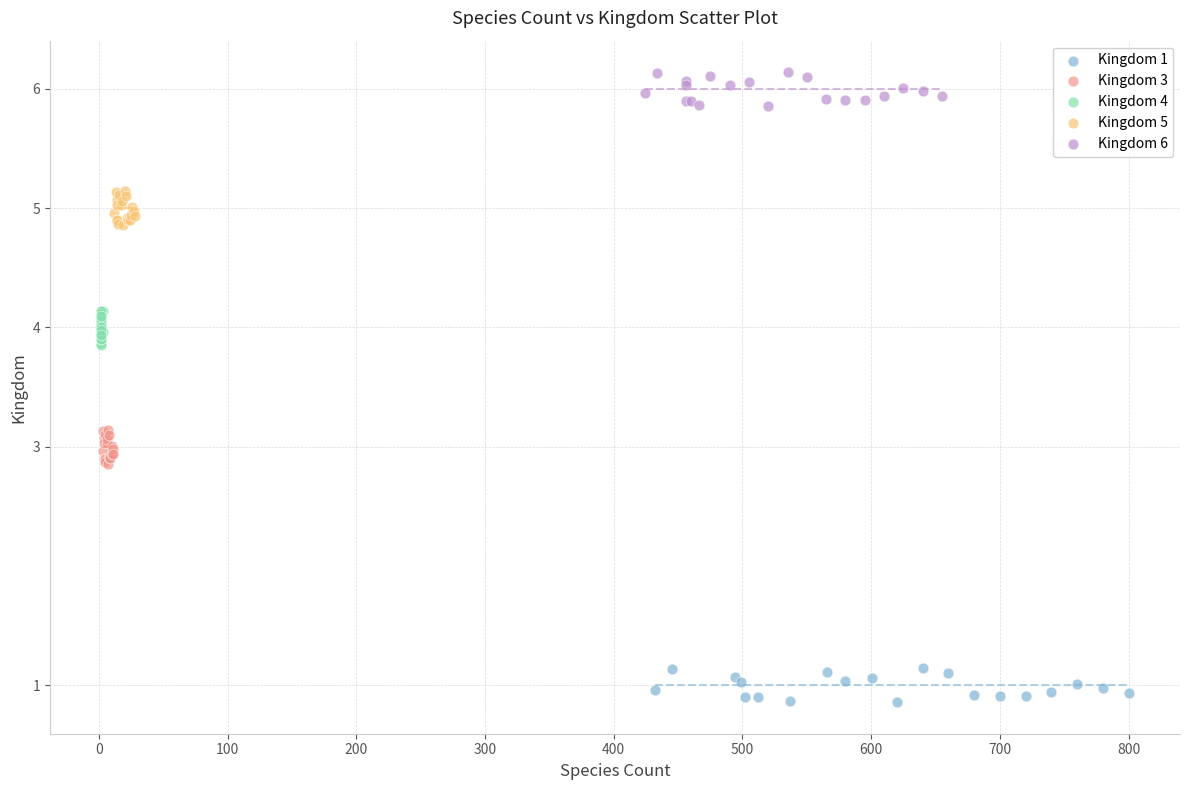

Which series reaches the maximum Y coordinate?

Kingdom 6